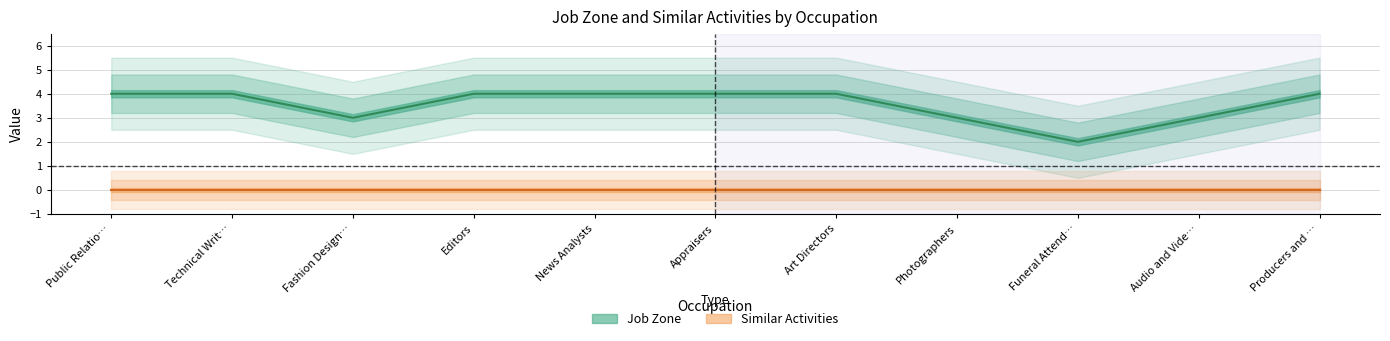

True or false: the data shows 5 at Audio and Vide….

False